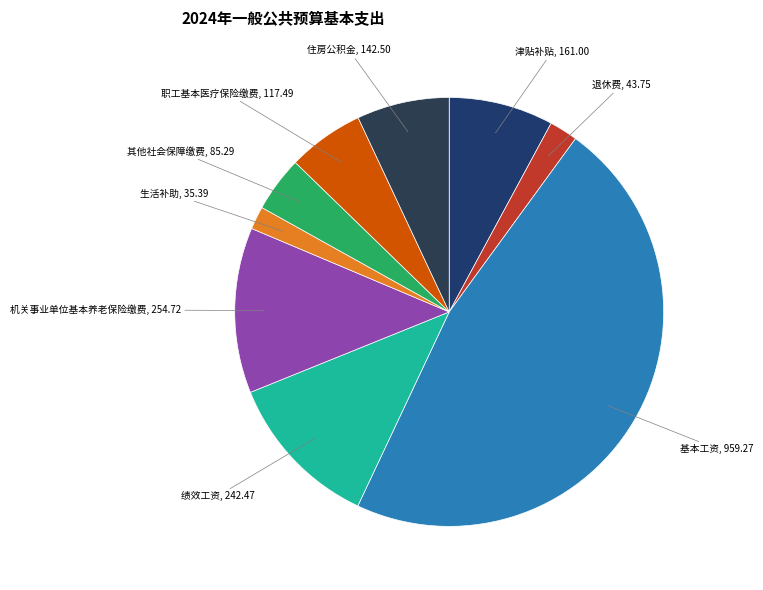

True or false: 住房公积金 accounts for 22% of the total.

False